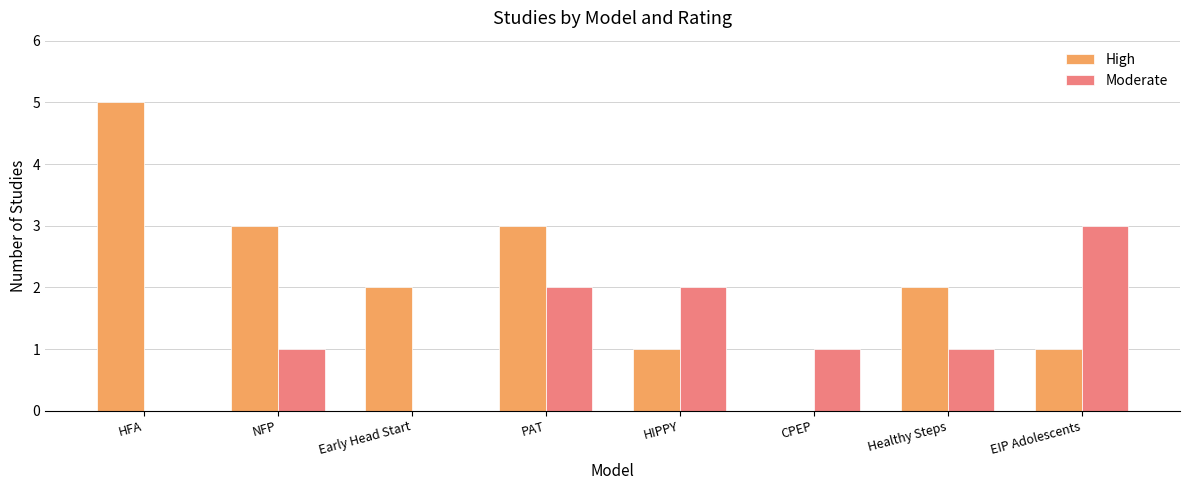

What is the total value across all series at HIPPY?

3